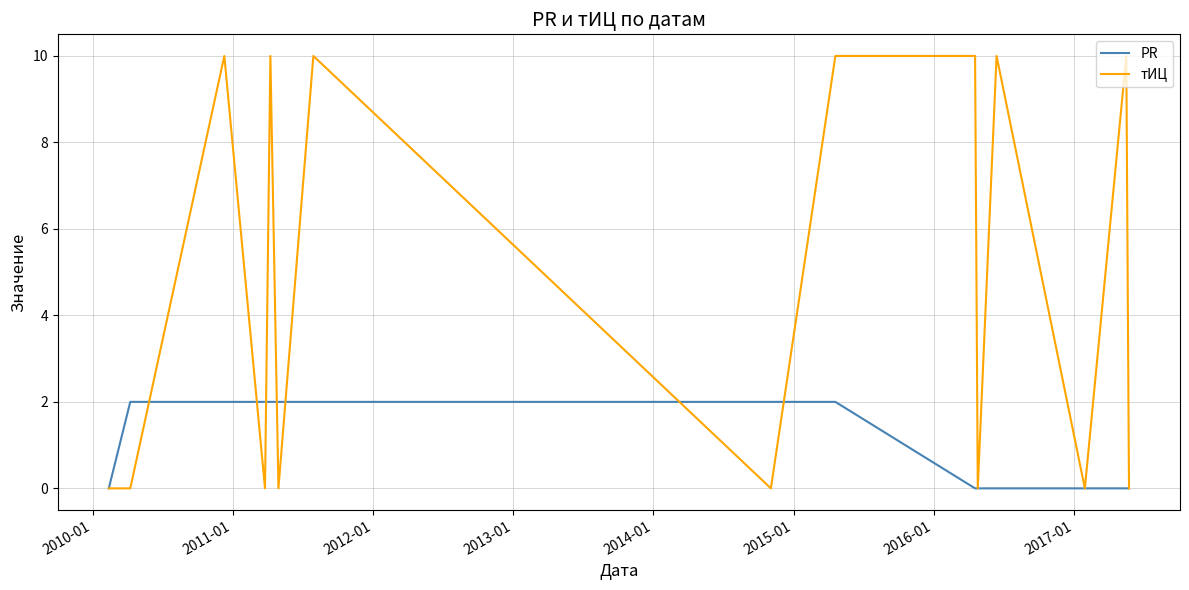

Which series has the largest range (max minus min)?

тИЦ